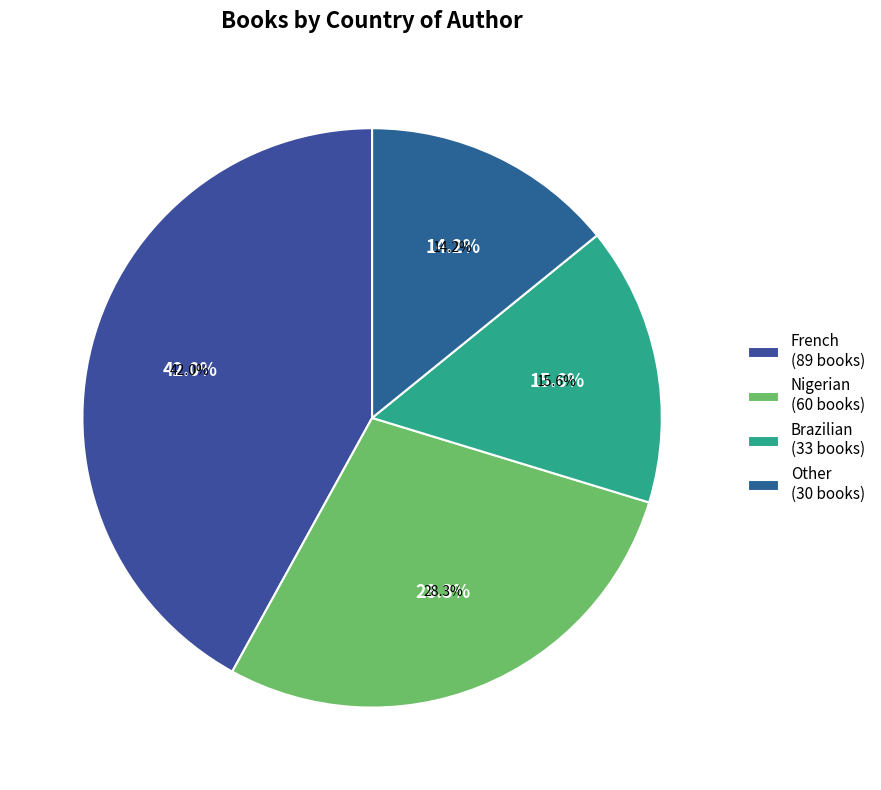

True or false: French accounts for 42% of the total.

True